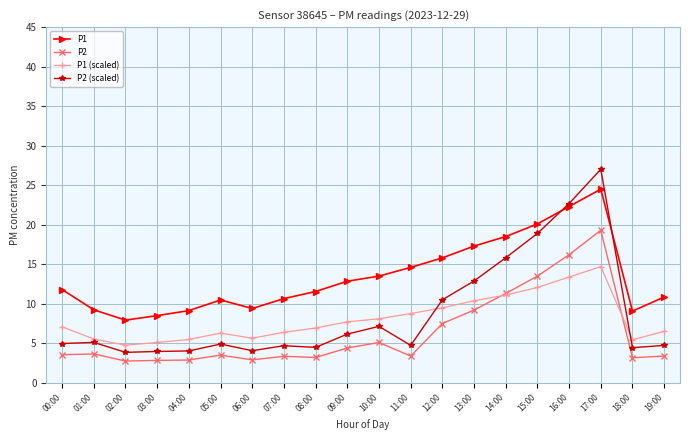

Is it true that P1 equals 8.5 at 03:00?

True